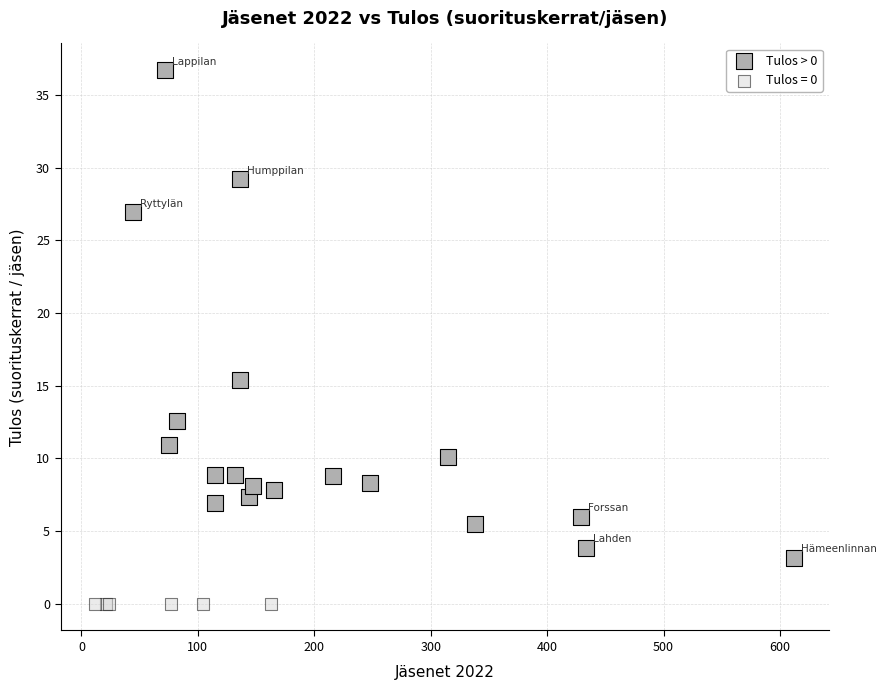

Which series reaches the minimum Y coordinate?

Tulos = 0